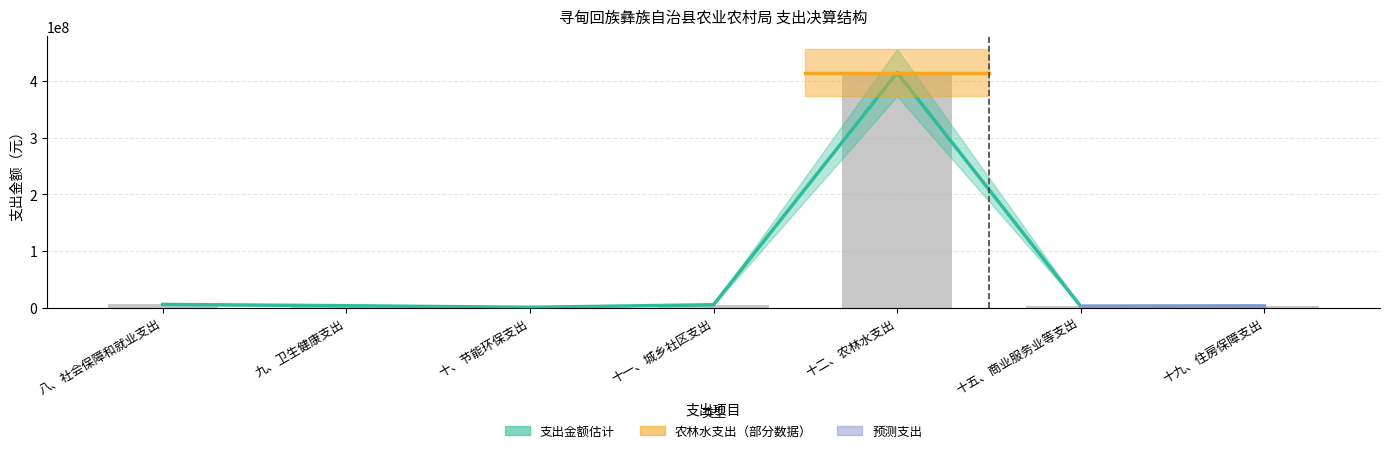

Reading left to right, list all the values displayed in this chart.

5648467.4	3402037.5	596100.0	5162485.1	415325073.6	2289340.0	2836415.0